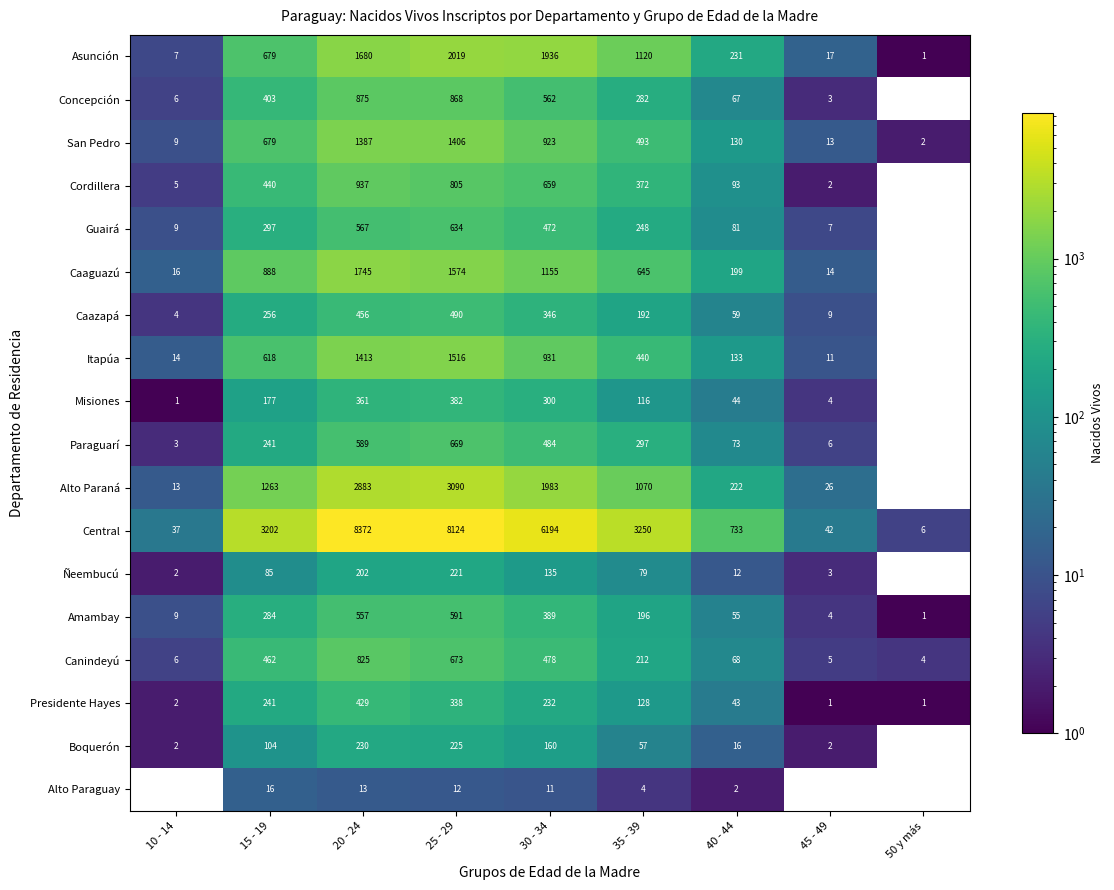

True or false: Caaguazú has a value of 2989 at 20 - 24.

False